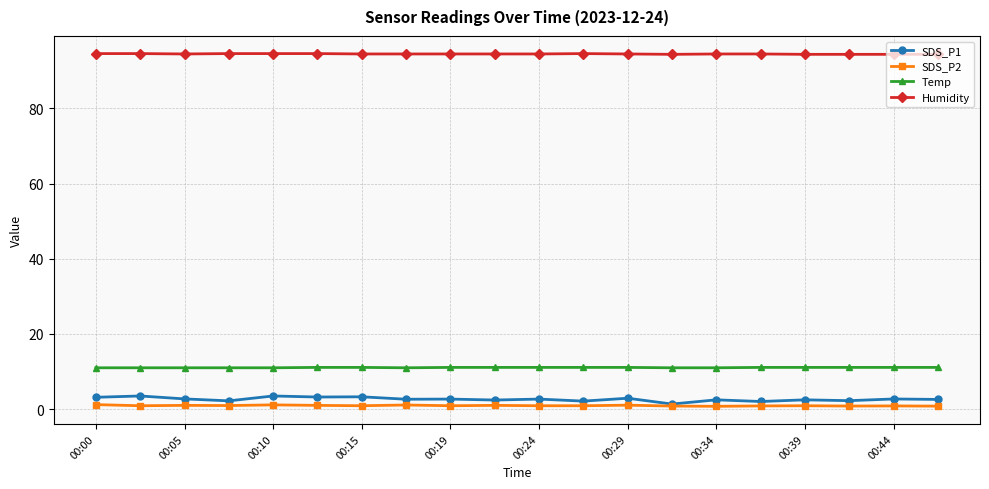

What is the minimum value for Temp?

11.0